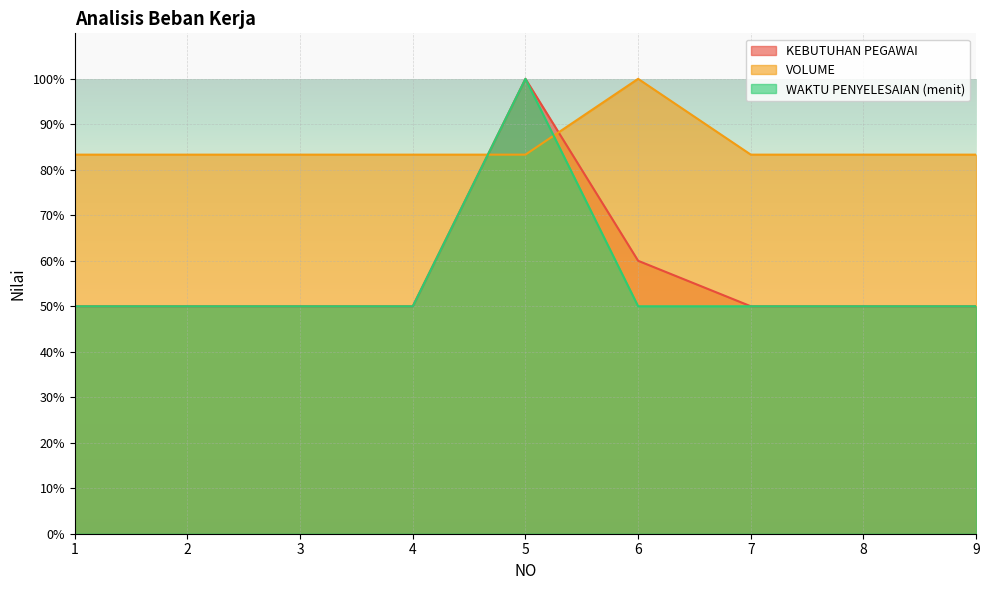

Where do KEBUTUHAN PEGAWAI and VOLUME first cross each other?

4 and 5